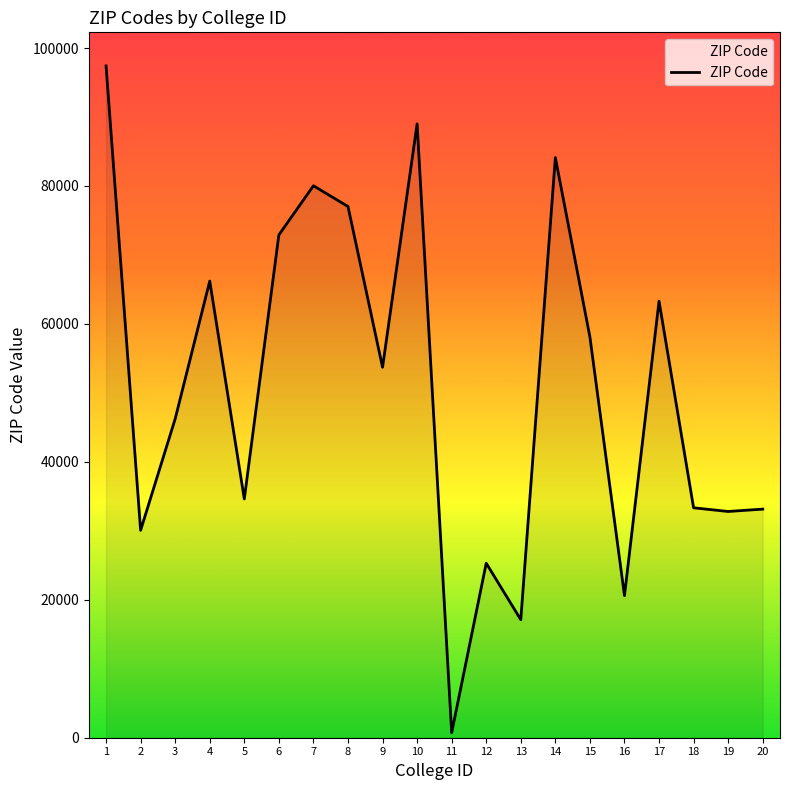

Count the number of data series in this chart.

1